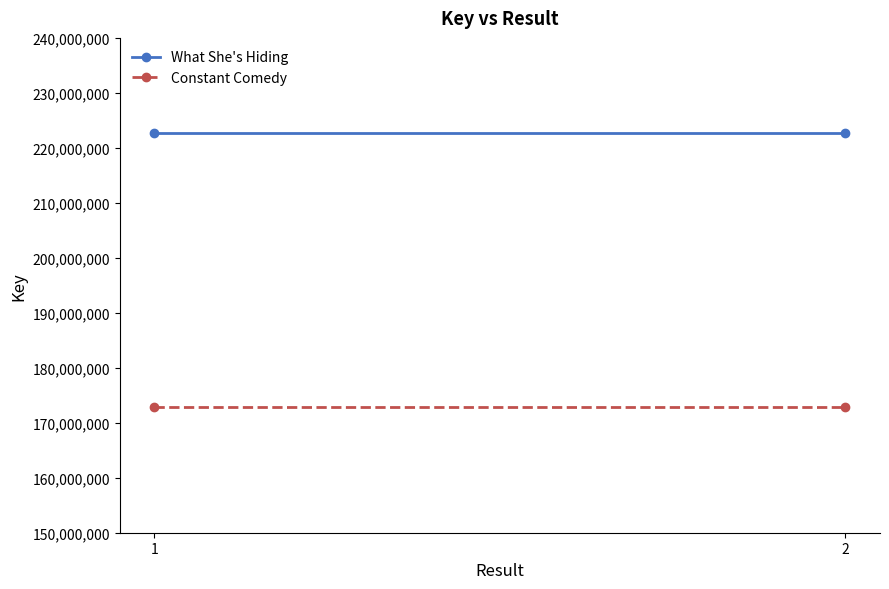

The What She's Hiding series shows 222643120 at 2. True or false?

True